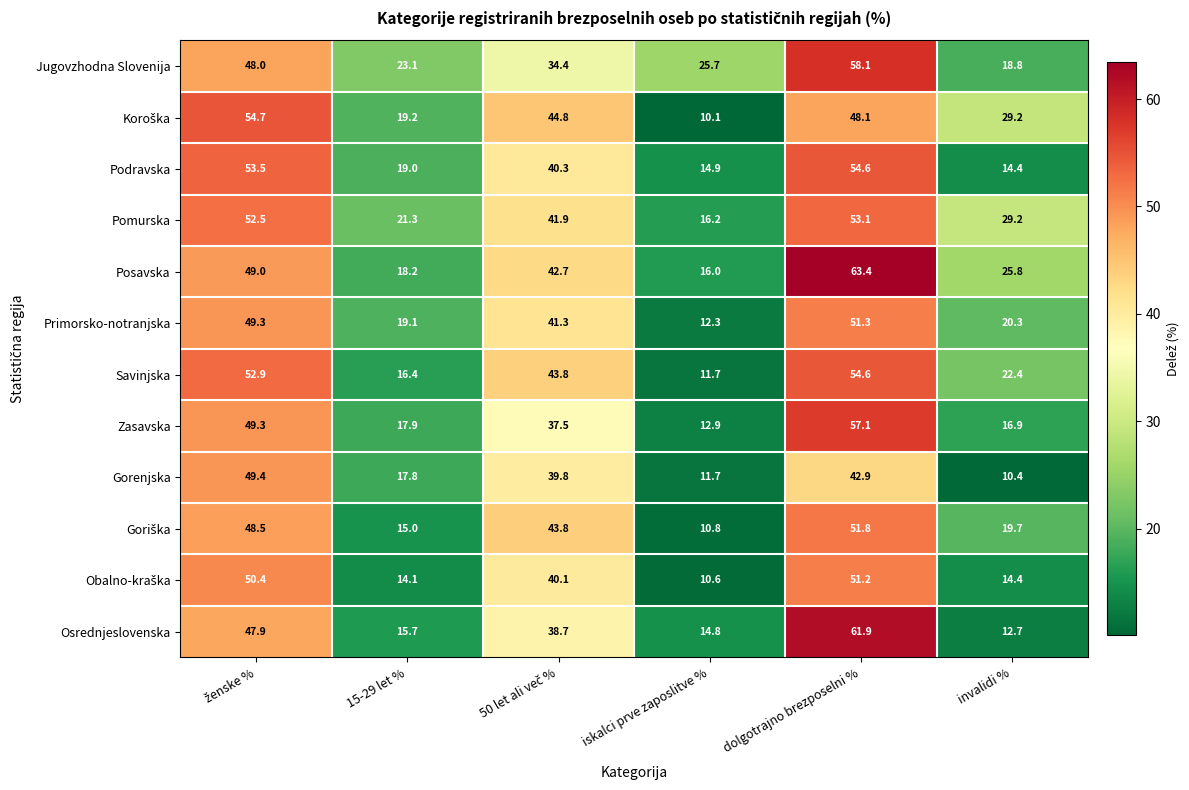

What is the difference between the Podravska values at iskalci prve zaposlitve % and 15-29 let %?

4.1